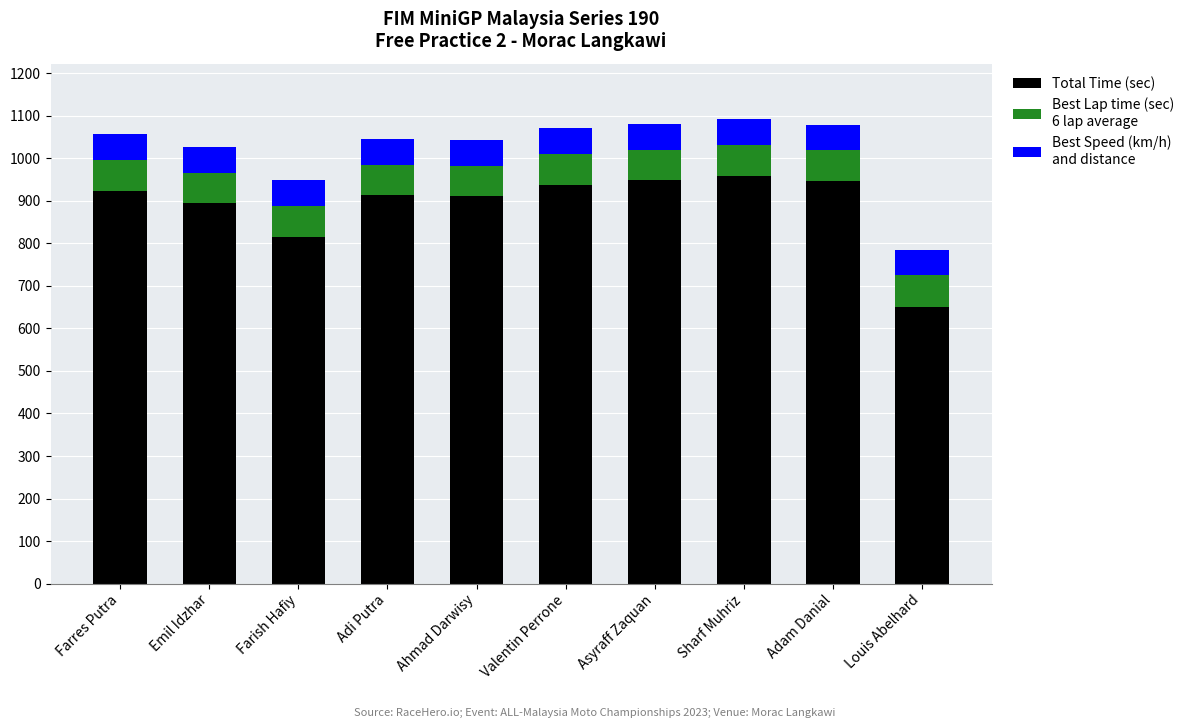

How many bars are there in total?

10